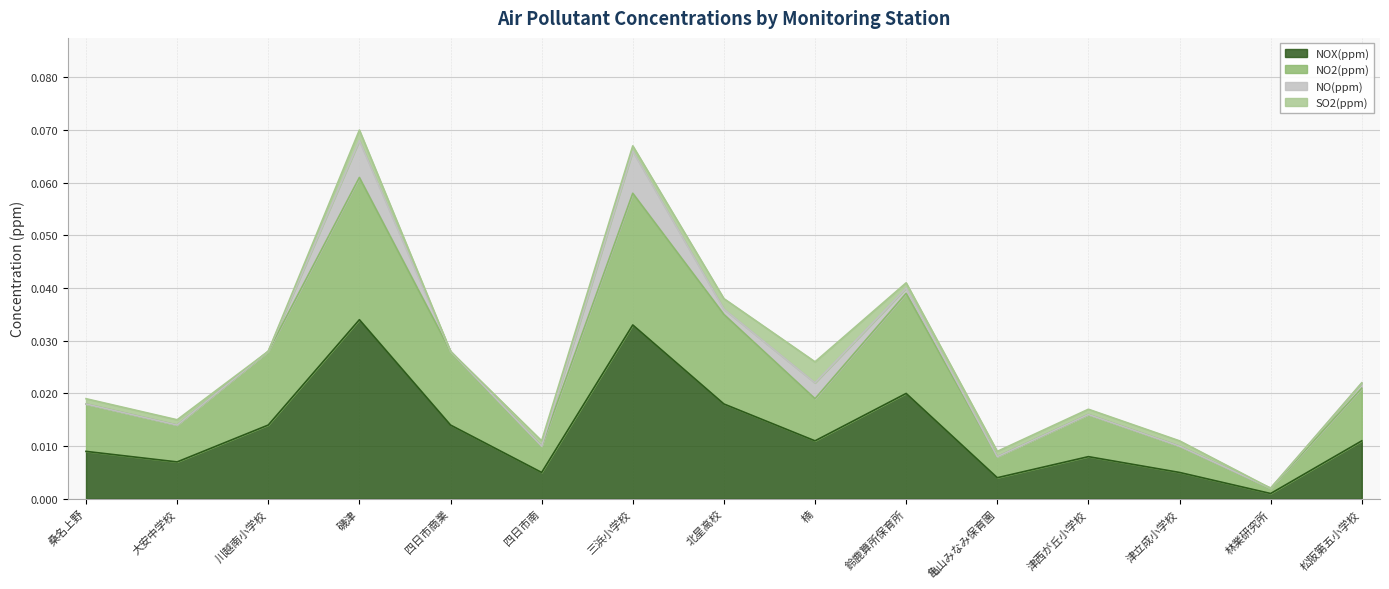

In NO2(ppm), how many points are higher than both neighbors (excluding endpoints)?

4